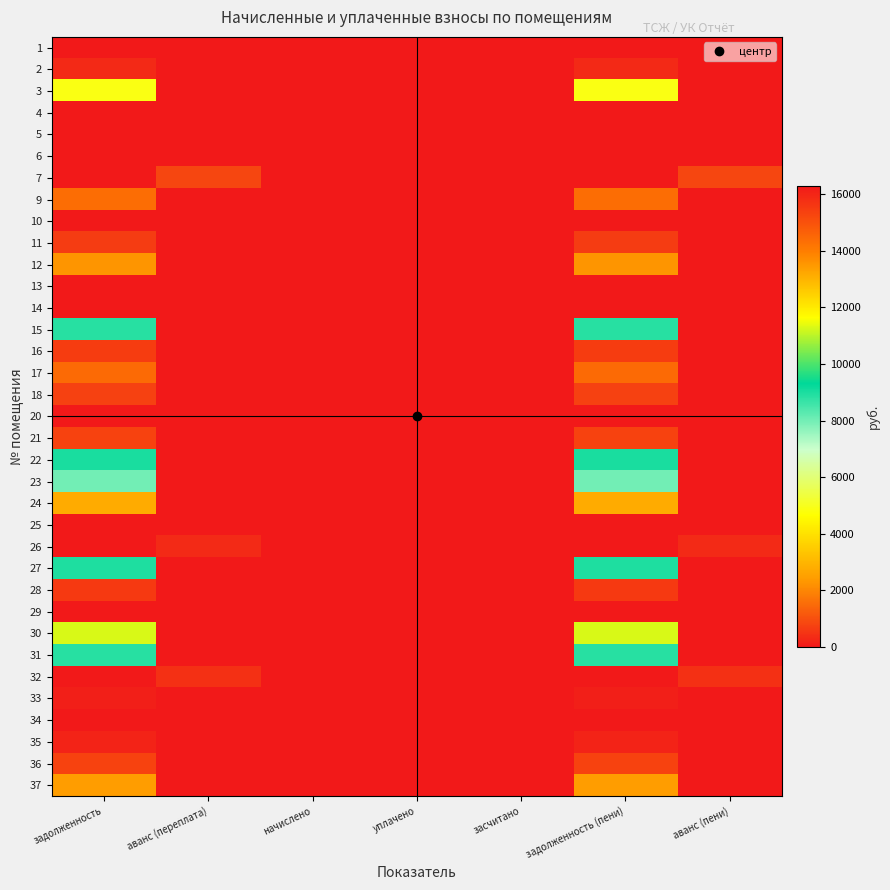

At how many categories does at least one series exceed 13947?

2